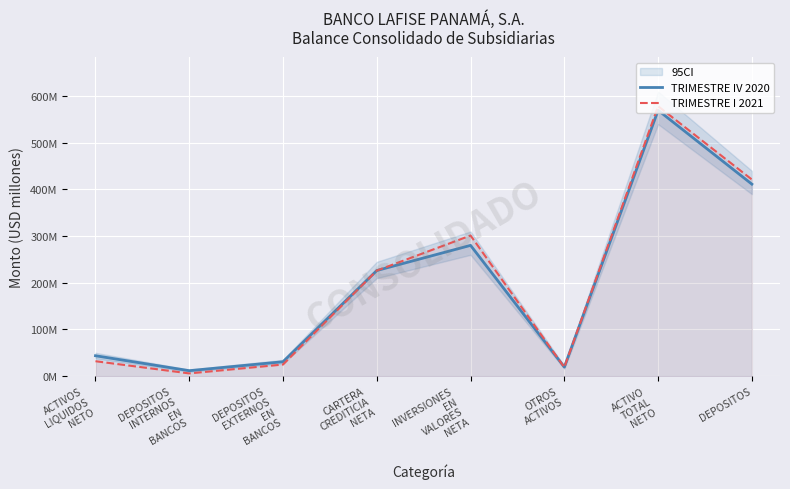

Reading left to right, list all the values displayed in this chart.

TRIMESTRE IV 2020: 43.7	11.7	30.8	226.3	280.3	19.5	569.8	411.5
TRIMESTRE I 2021: 32.0	5.8	24.8	226.2	301.4	19.0	578.5	421.3